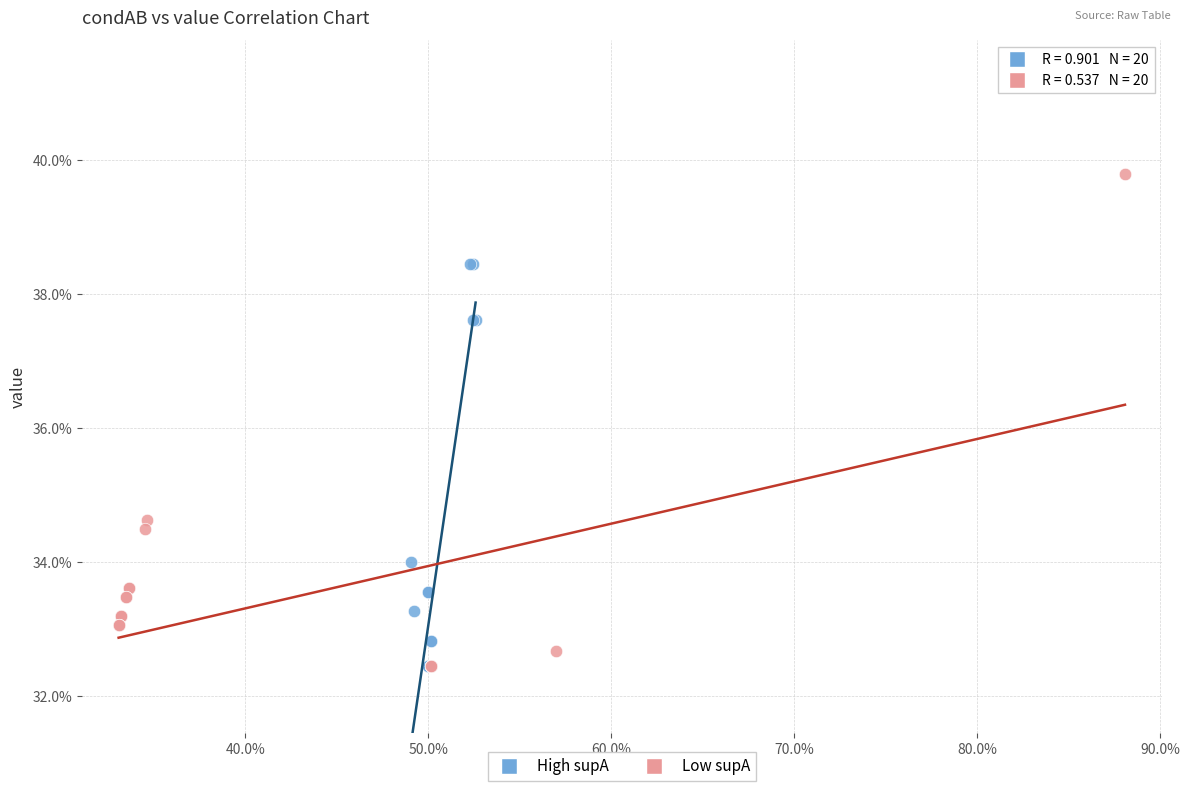

Which series reaches the maximum Y coordinate?

Low supA